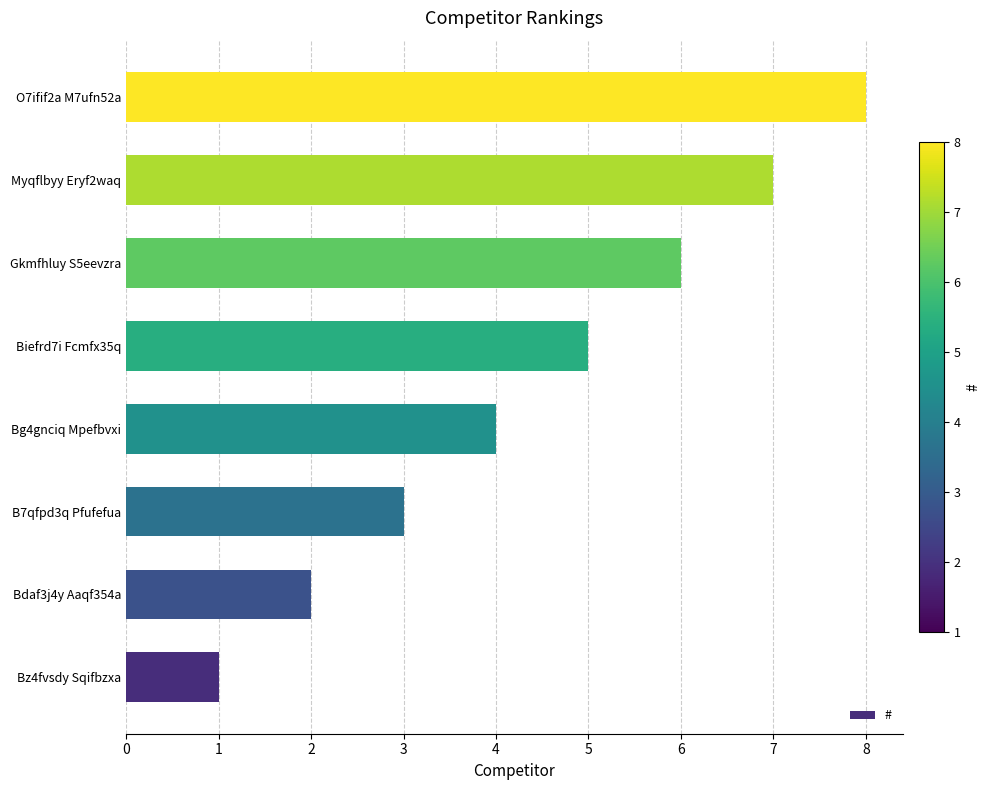

Which has a higher value, Bg4gnciq Mpefbvxi or Bz4fvsdy Sqifbzxa?

Bg4gnciq Mpefbvxi